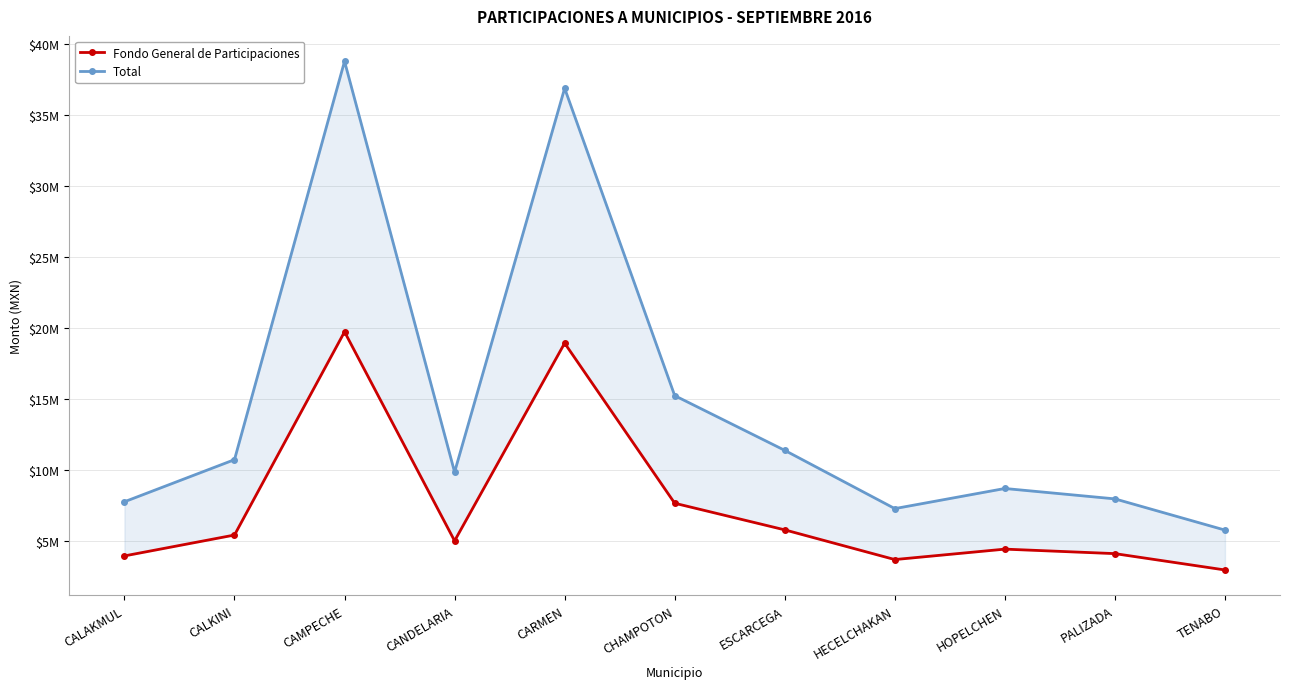

How many interior local valleys does the Fondo General de Participaciones series have?

2